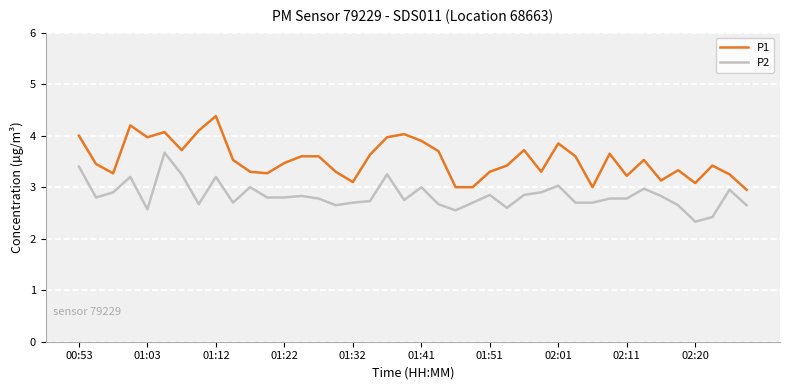

Rank the series by their maximum value, from highest to lowest.

P1, P2